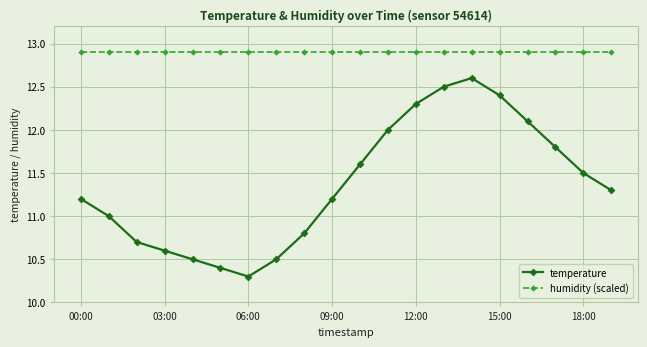

Rank the series by their maximum value, from highest to lowest.

humidity (scaled), temperature